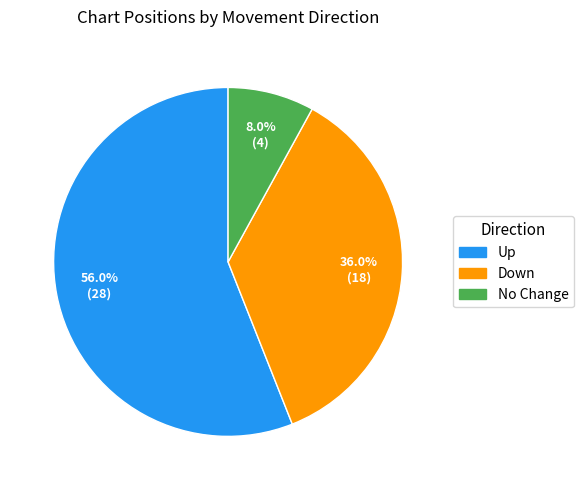

Is there a majority slice in this chart?

Yes